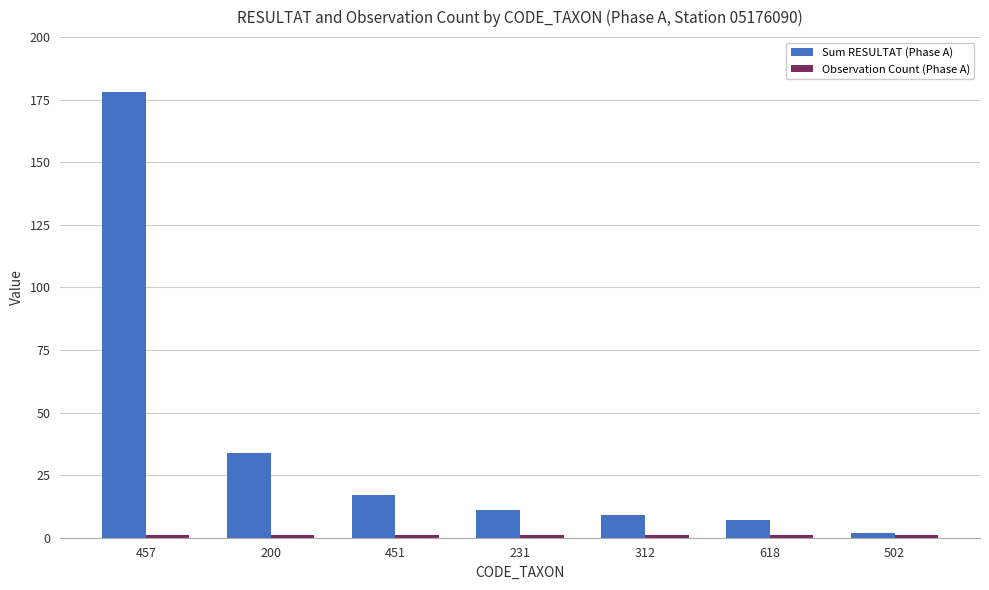

Which series has the widest spread of values?

Sum RESULTAT (Phase A)